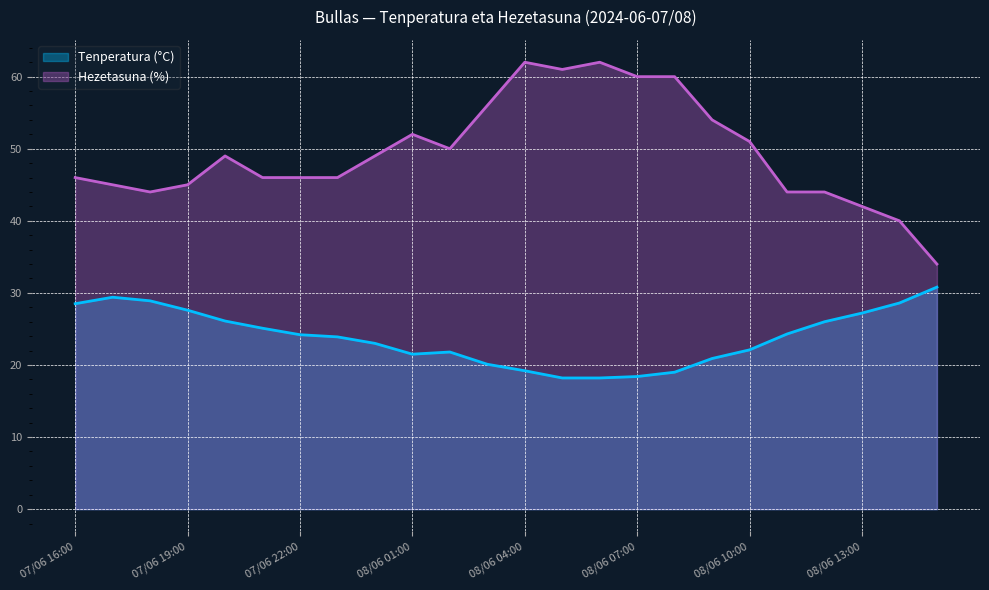

Which series has the largest total across all categories?

Hezetasuna (%)